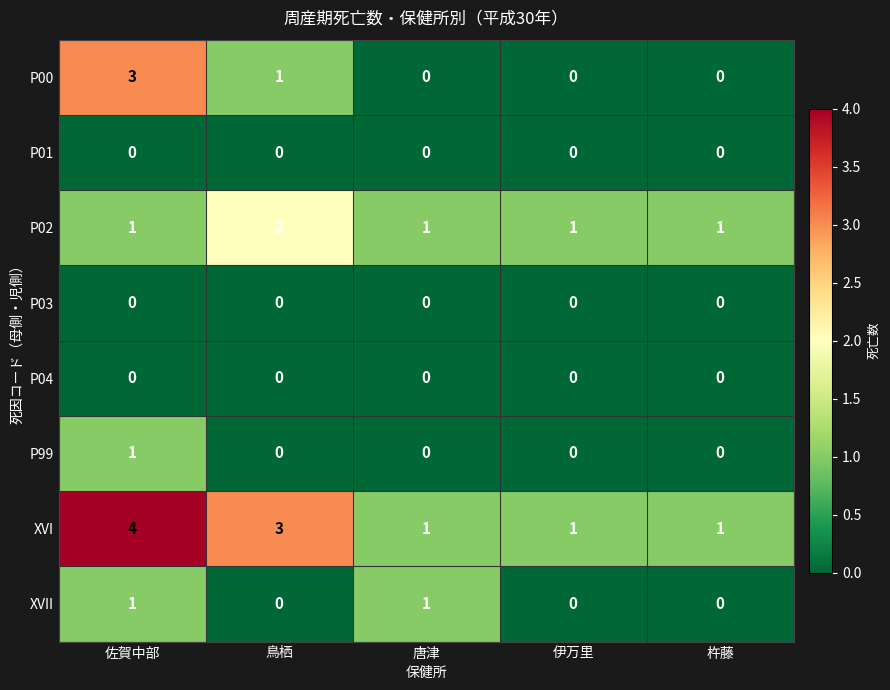

What is the spread (max minus min) of values at 鳥栖?

3